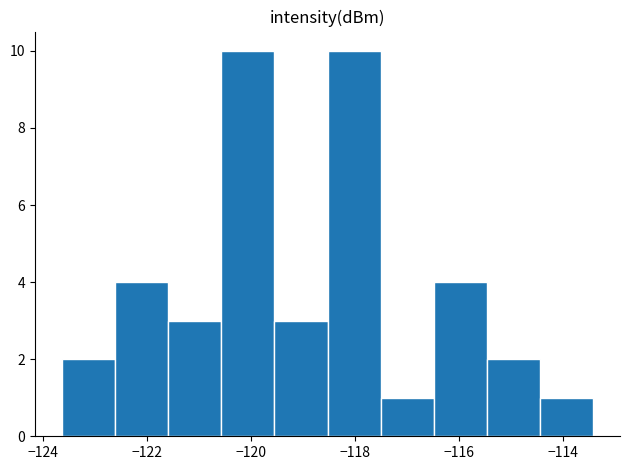

Reading left to right, transcribe this chart: for each bar, give the range it covers on the x-axis and its height. Neither the bar edges nor the heights are printed on the chart, so give them approximately, as read against the axes.

-123.6 to -122.6: 2
-122.6 to -121.6: 4
-121.6 to -120.6: 3
-120.6 to -119.6: 10
-119.6 to -118.6: 3
-118.6 to -117.4: 10
-117.4 to -116.4: 1
-116.4 to -115.4: 4
-115.4 to -114.4: 2
-114.4 to -113.4: 1